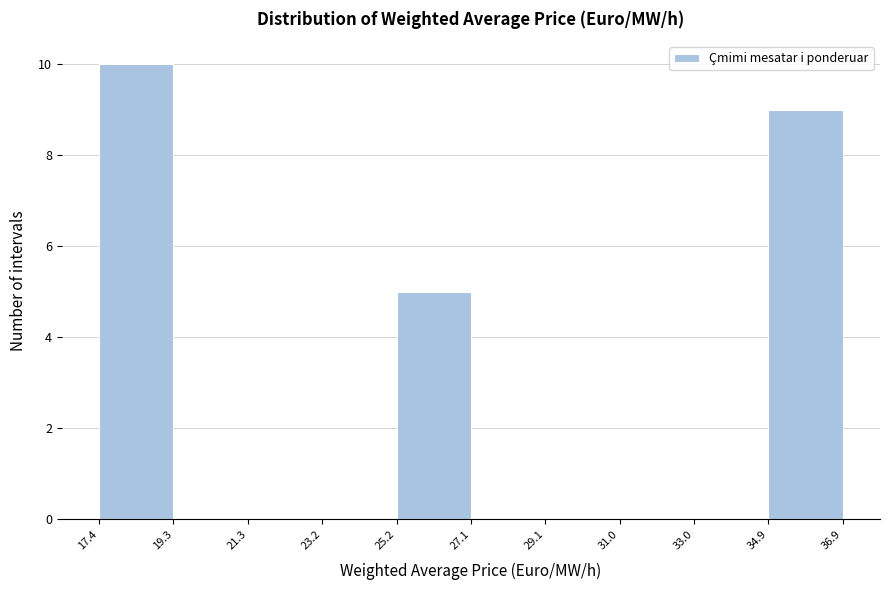

Reading left to right, list every bar in this chart as the range it spans on the x-axis followed by its height. The values are not printed on the chart, so give them approximately, as read against the axis.

17.4 to 19.3: 10
19.3 to 21.3: 0
21.3 to 23.2: 0
23.2 to 25.2: 0
25.2 to 27.1: 5
27.1 to 29.1: 0
29.1 to 31.0: 0
31.0 to 33.0: 0
33.0 to 34.9: 0
34.9 to 36.9: 9